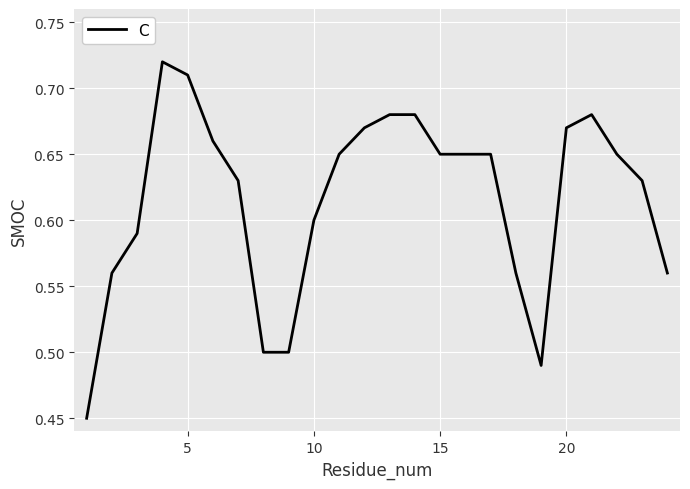

What is the difference between the maximum and minimum values?

0.3